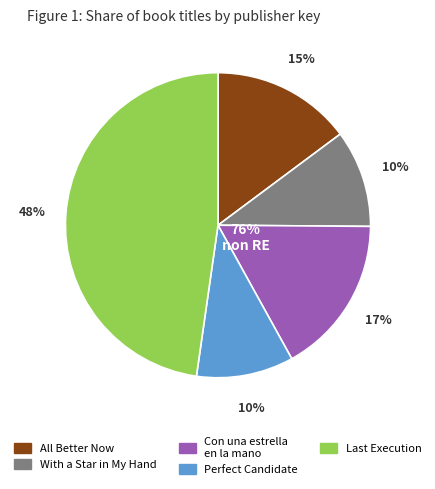

Between Con una estrella en la mano and All Better Now, which is larger?

Con una estrella en la mano